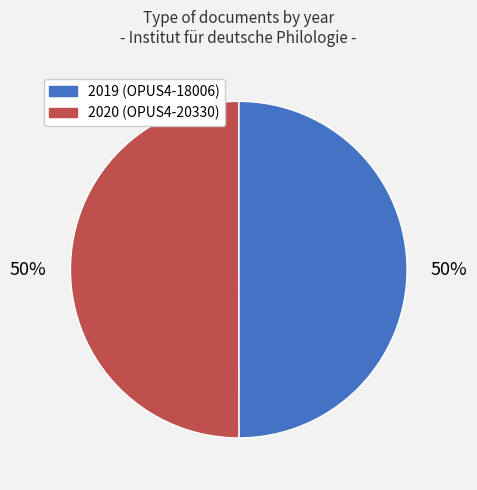

To the nearest percent, what percentage of the pie is 2019 (OPUS4-18006)?

50%